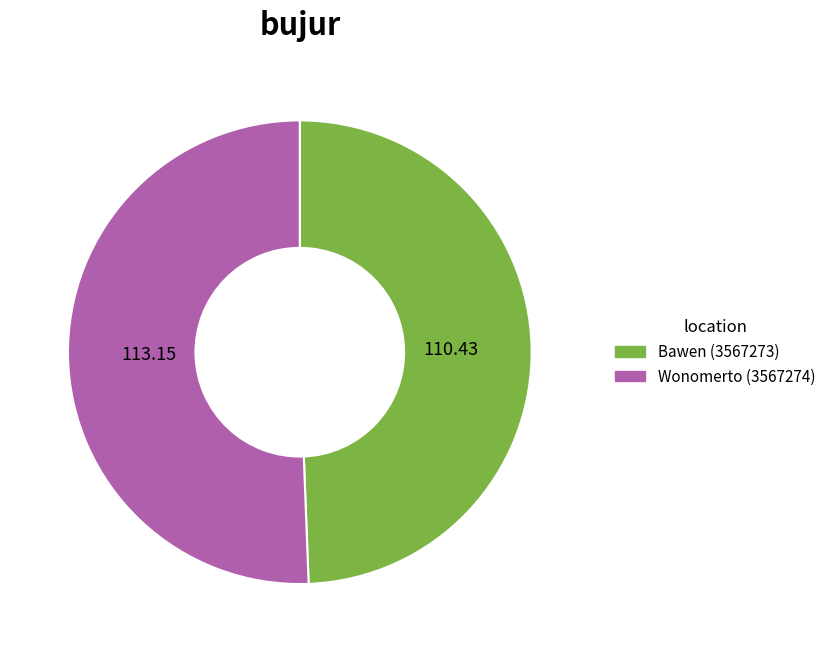

Is the sum of Wonomerto (3567274) and Bawen (3567273) greater than half?

Yes